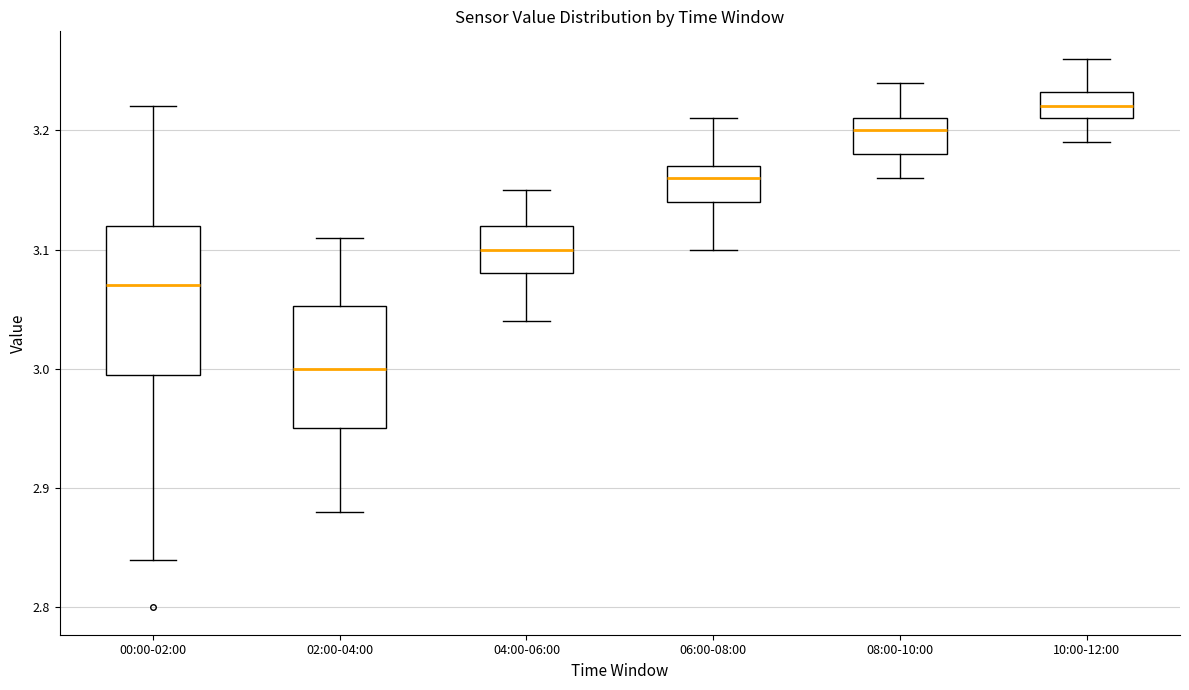

Reading left to right, read every box against the y-axis: the position of its median line, the range the box covers, and the ends of its whiskers. The values are not printed on the chart, so give them approximately, as read against the axis.

00:00-02:00: median 3.07, box 3.00 to 3.12, whiskers 2.84 to 3.22
02:00-04:00: median 3.00, box 2.95 to 3.05, whiskers 2.88 to 3.11
04:00-06:00: median 3.10, box 3.08 to 3.12, whiskers 3.04 to 3.15
06:00-08:00: median 3.16, box 3.14 to 3.17, whiskers 3.10 to 3.21
08:00-10:00: median 3.20, box 3.18 to 3.21, whiskers 3.16 to 3.24
10:00-12:00: median 3.22, box 3.21 to 3.23, whiskers 3.19 to 3.26